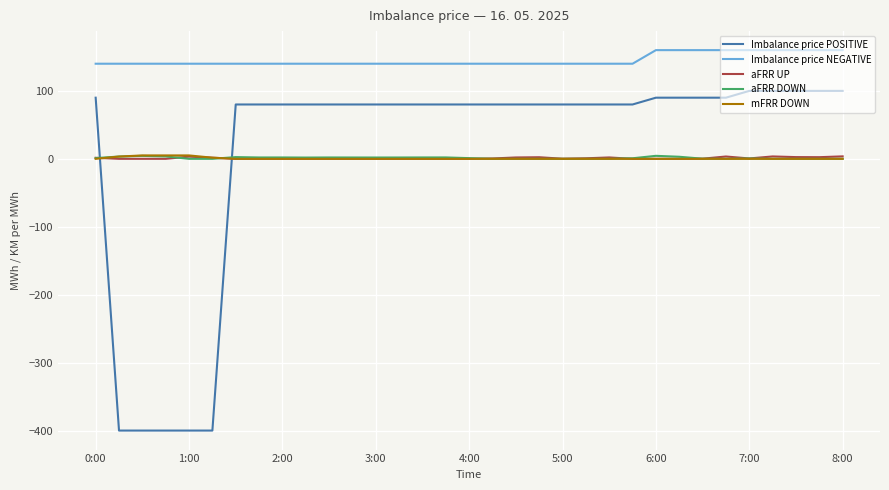

What is the smallest value displayed?

-400.0